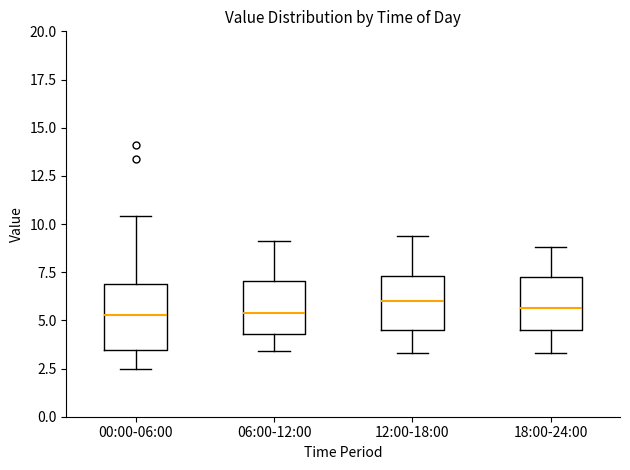

Where does the lower whisker of the box for 06:00-12:00 end on the y-axis? The values are not printed on the chart, so give them approximately, as read against the axis.

3.5